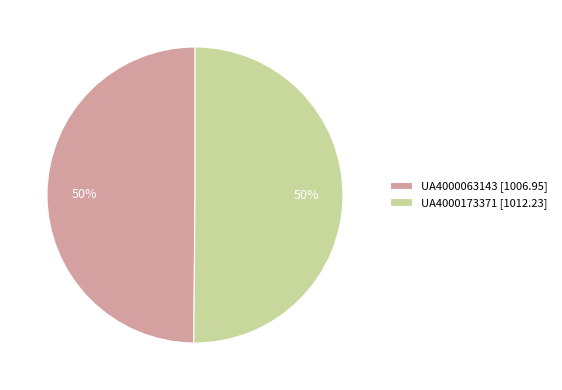

How many segments does this pie chart have?

2